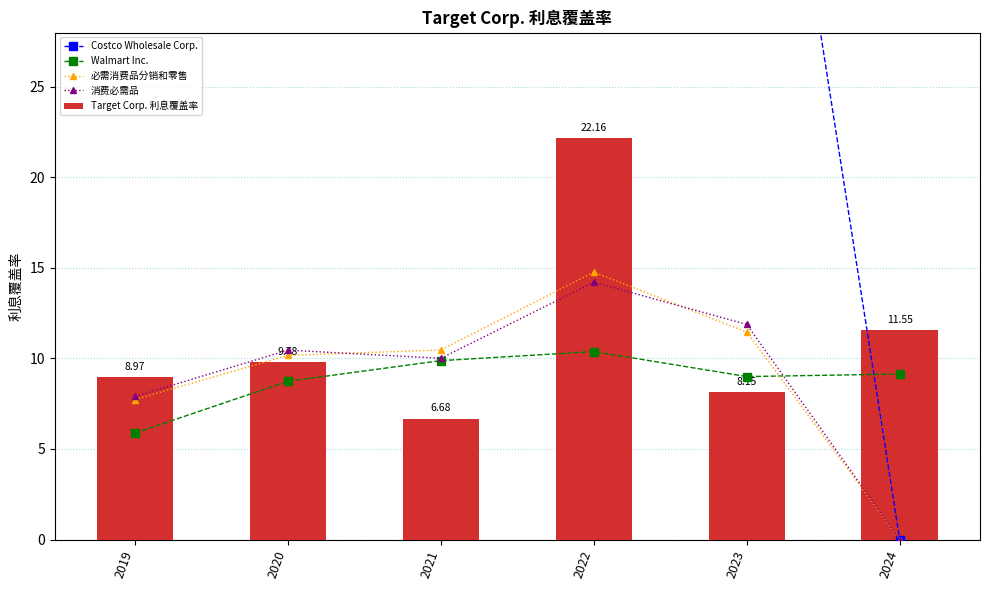

What are all the series names shown in the legend?

Costco Wholesale Corp., Walmart Inc., 必需消费品分销和零售, 消费必需品, Target Corp. 利息覆盖率